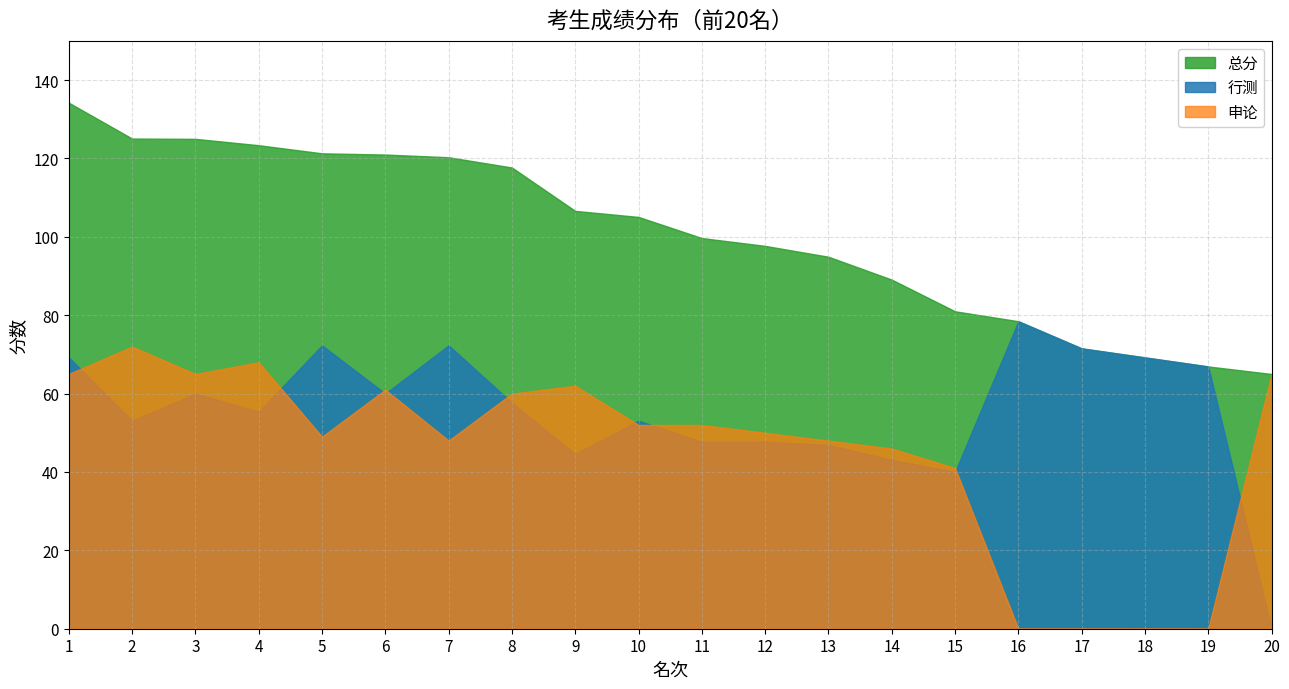

Does the chart have visible grid lines?

Yes